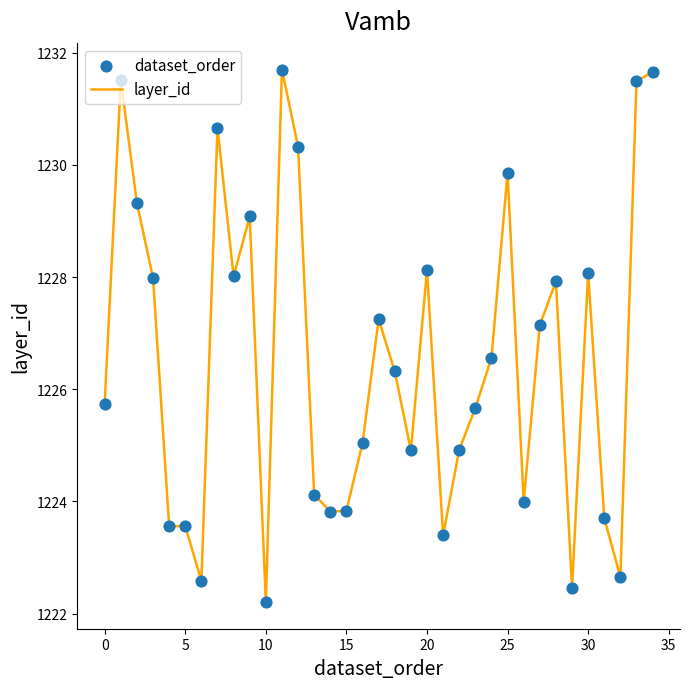

What is the difference between the maximum and minimum values?

9.5